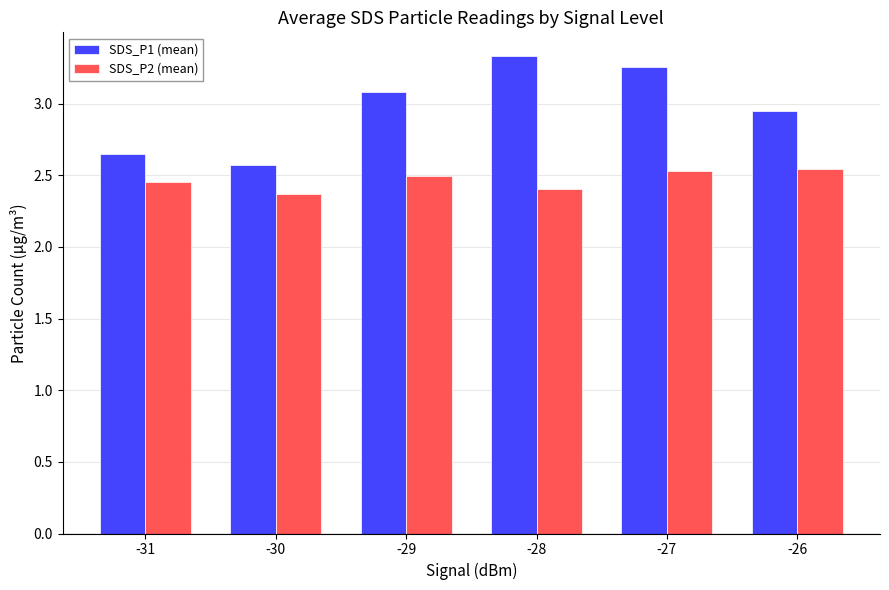

List the series in order of their overall mean, lowest first.

SDS_P2 (mean), SDS_P1 (mean)